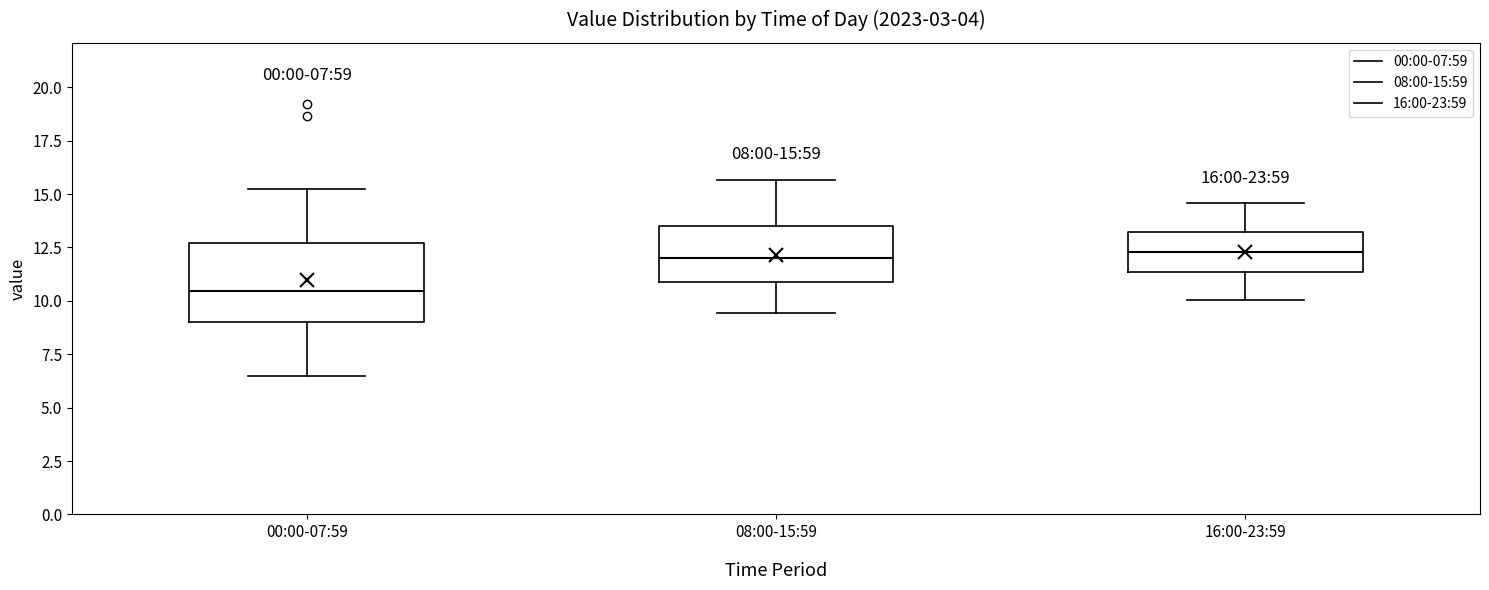

Which box's median line is the lowest?

00:00-07:59